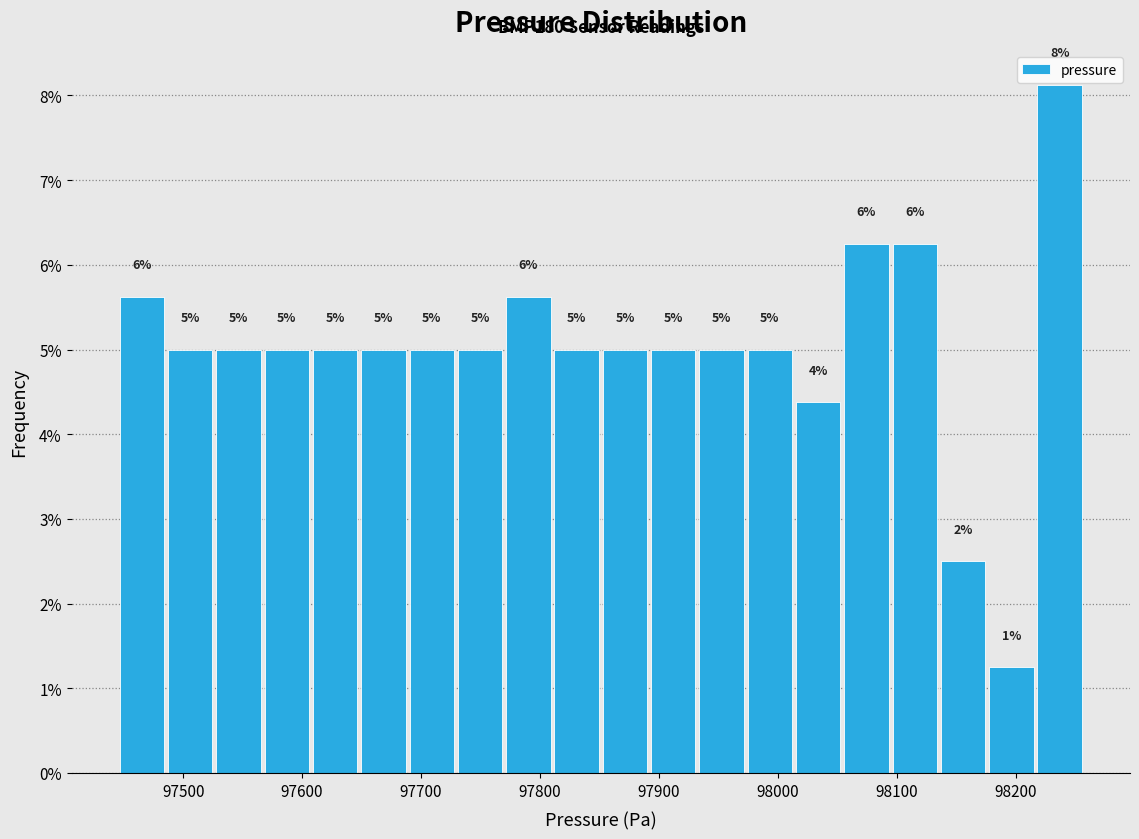

Over which range of the x-axis is the bar tallest?

98220 to 98260